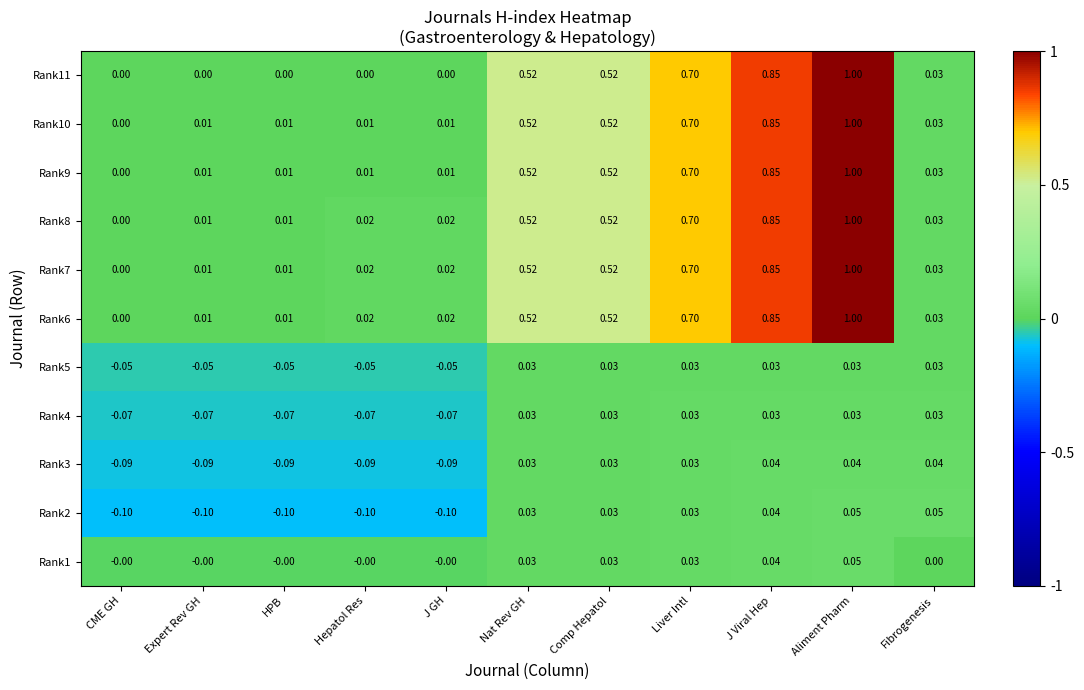

At which category is the sum across all series the highest?

Aliment Pharm